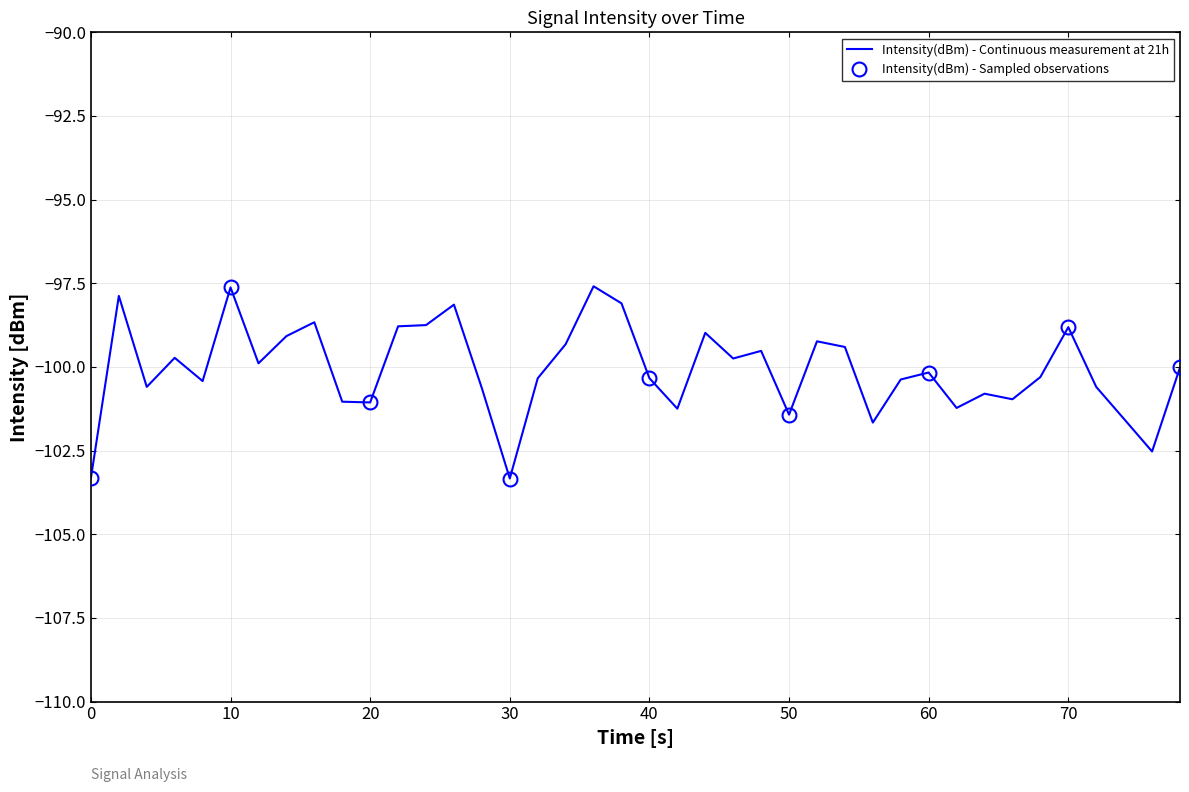

What is the maximum value for Intensity(dBm) - Continuous measurement at 21h?

-97.6